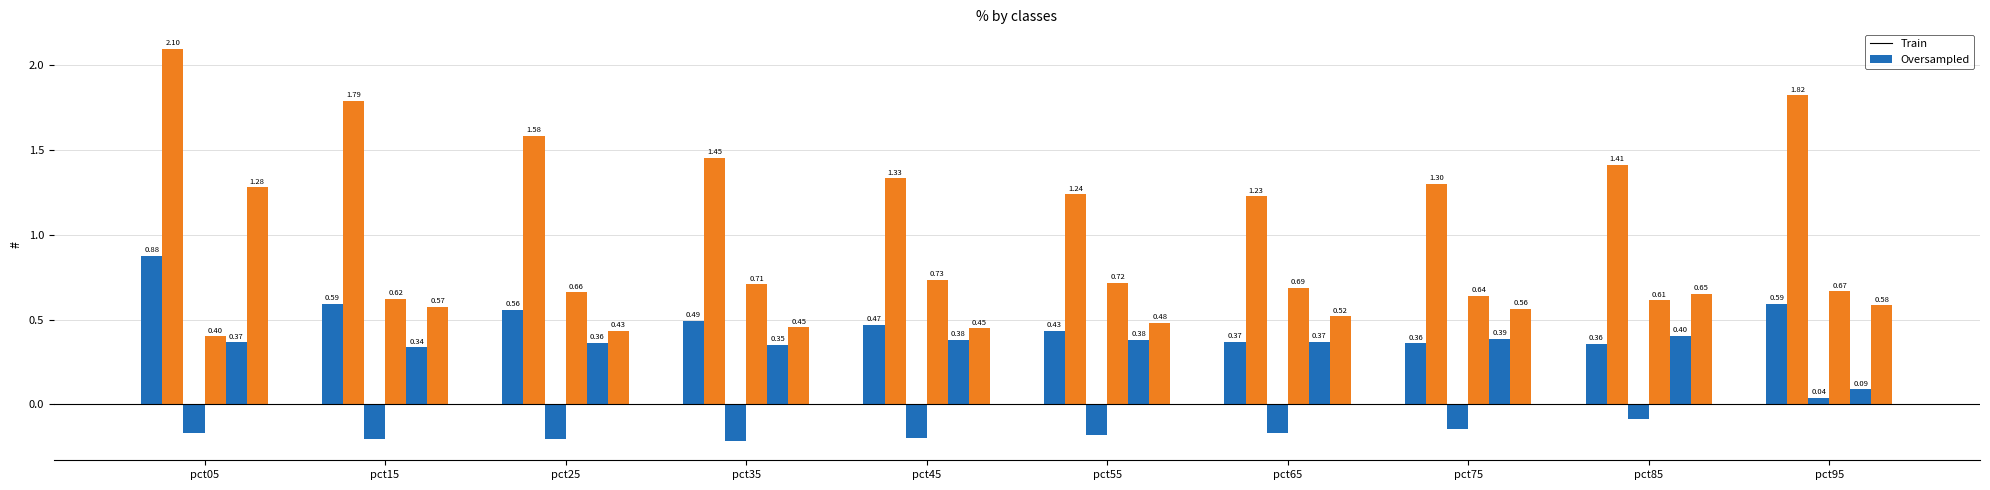

Reading left to right, what are all the values shown in this chart?

Jan: 0.9	0.6	0.6	0.5	0.5	0.4	0.4	0.4	0.4	0.6
Feb: 2.1	1.8	1.6	1.5	1.3	1.2	1.2	1.3	1.4	1.8
Mar: -0.2	-0.2	-0.2	-0.2	-0.2	-0.2	-0.2	-0.1	-0.1	0.0
Apr: 0.4	0.6	0.7	0.7	0.7	0.7	0.7	0.6	0.6	0.7
May: 0.4	0.3	0.4	0.4	0.4	0.4	0.4	0.4	0.4	0.1
Jun: 1.3	0.6	0.4	0.5	0.4	0.5	0.5	0.6	0.6	0.6